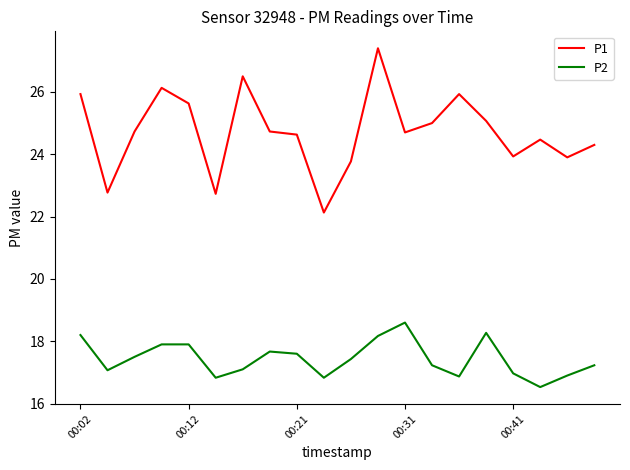

Rank the series by their maximum value, from lowest to highest.

P2, P1